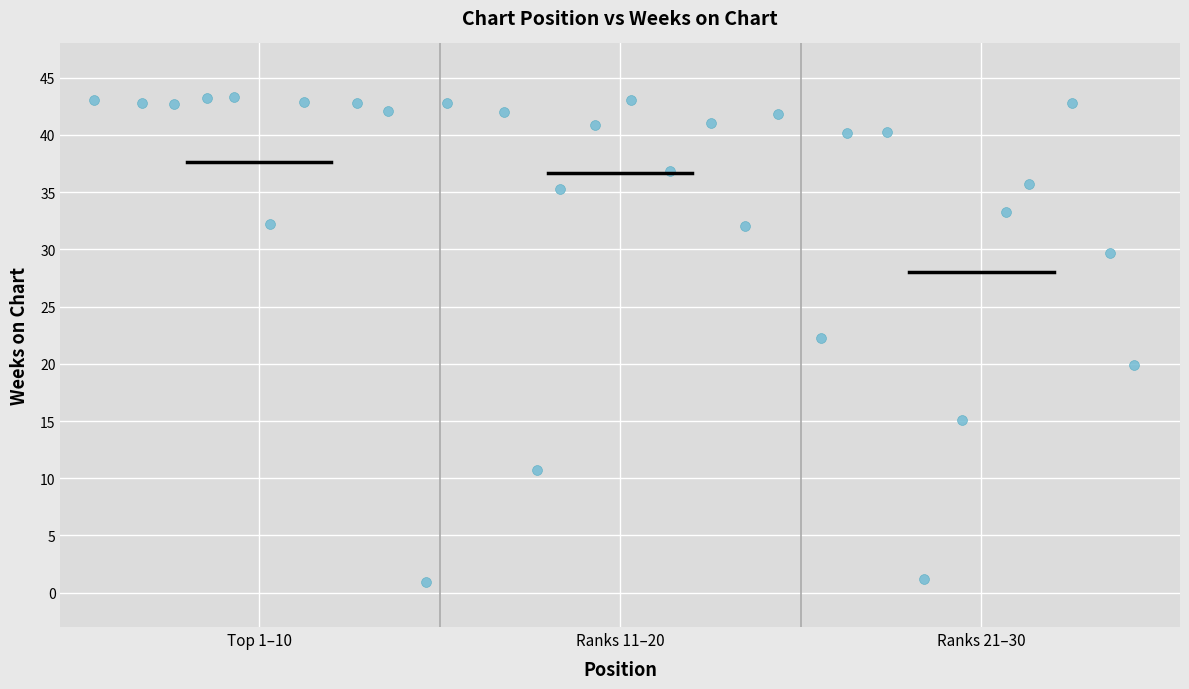

What is the range of Y values (max minus min)?

42.3